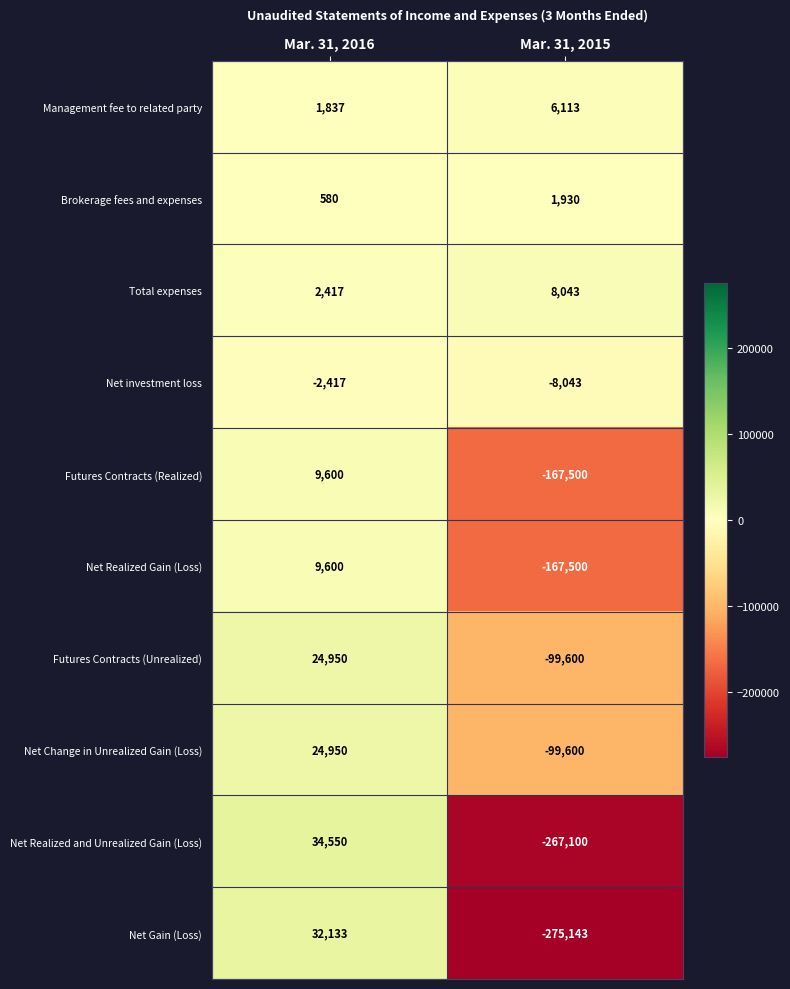

What is the total value across all series at Mar. 31, 2016?

138200